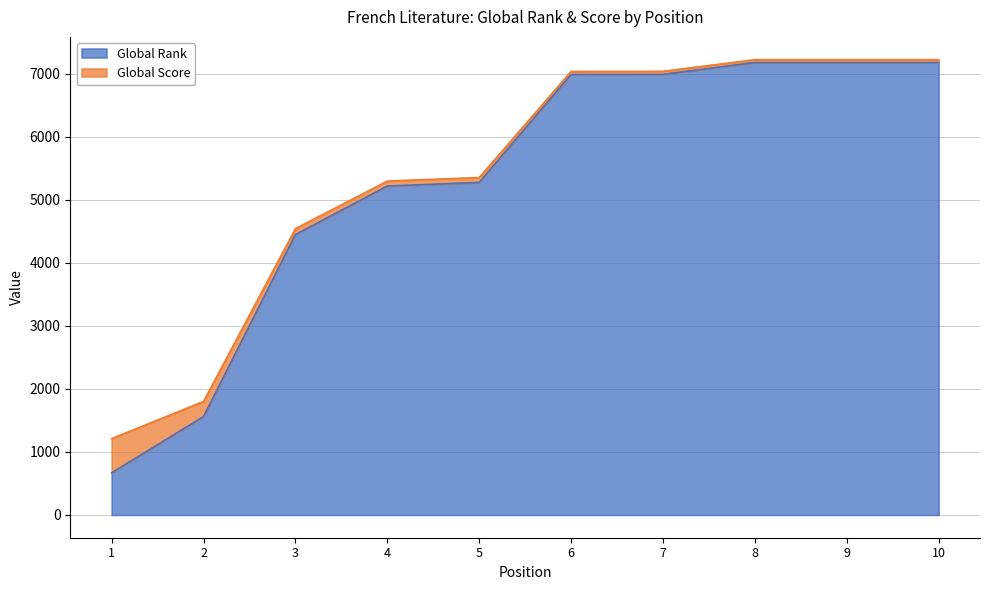

Does the chart display data point markers on the line(s)?

No